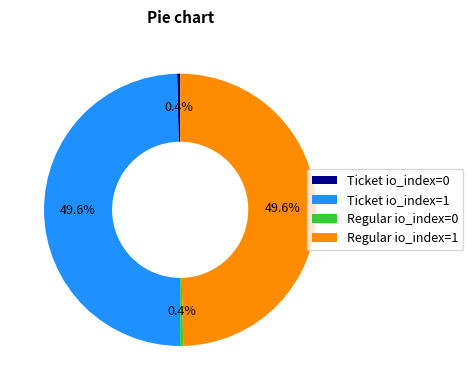

To the nearest percent, what is the average slice percentage?

25%